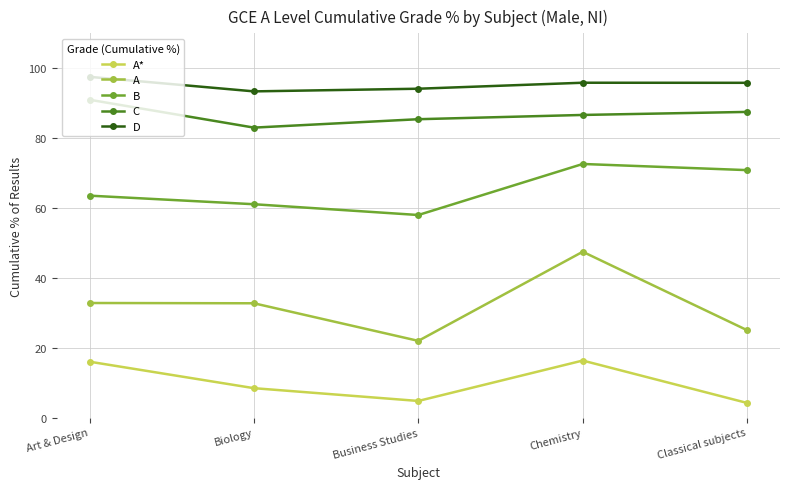

In A*, how many points are lower than both neighbors (excluding endpoints)?

1